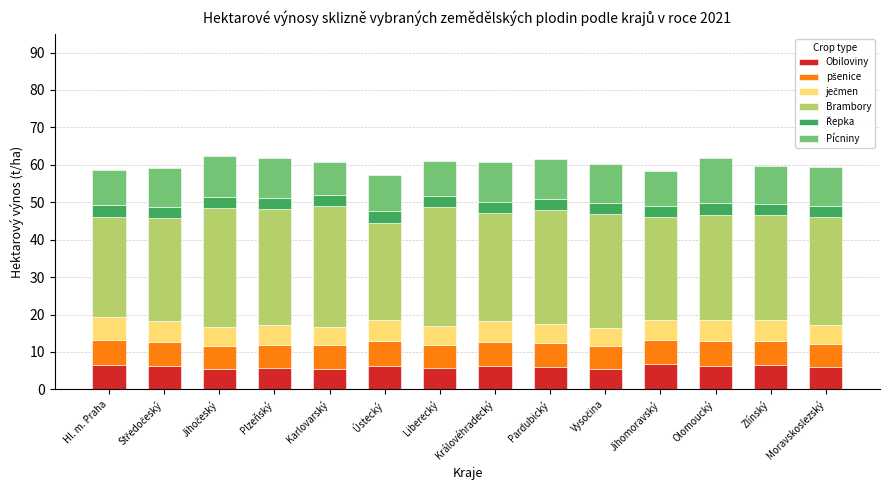

What is the sum of all Obiloviny values?

84.8